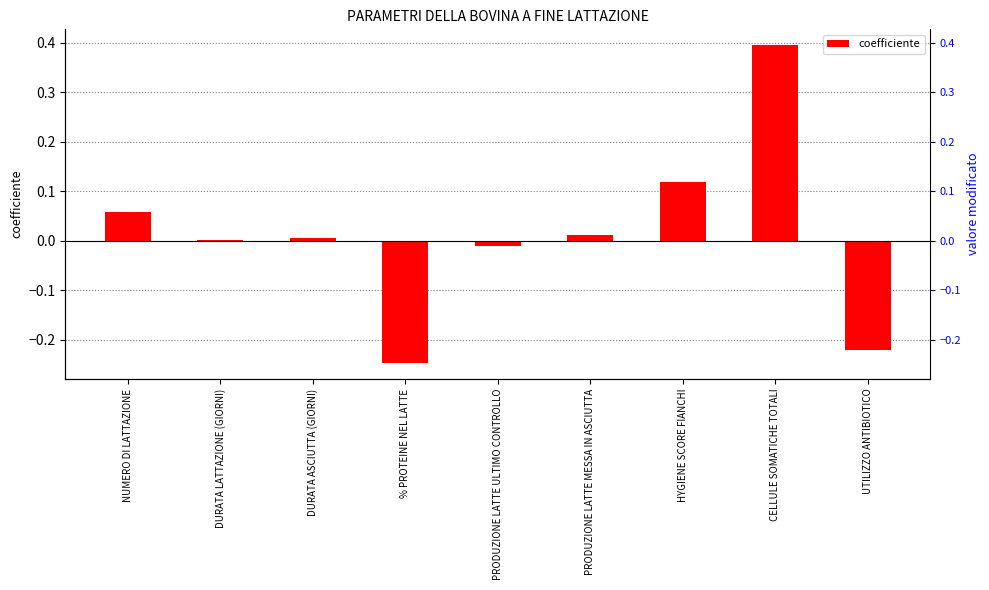

How many series are shown in this chart?

1